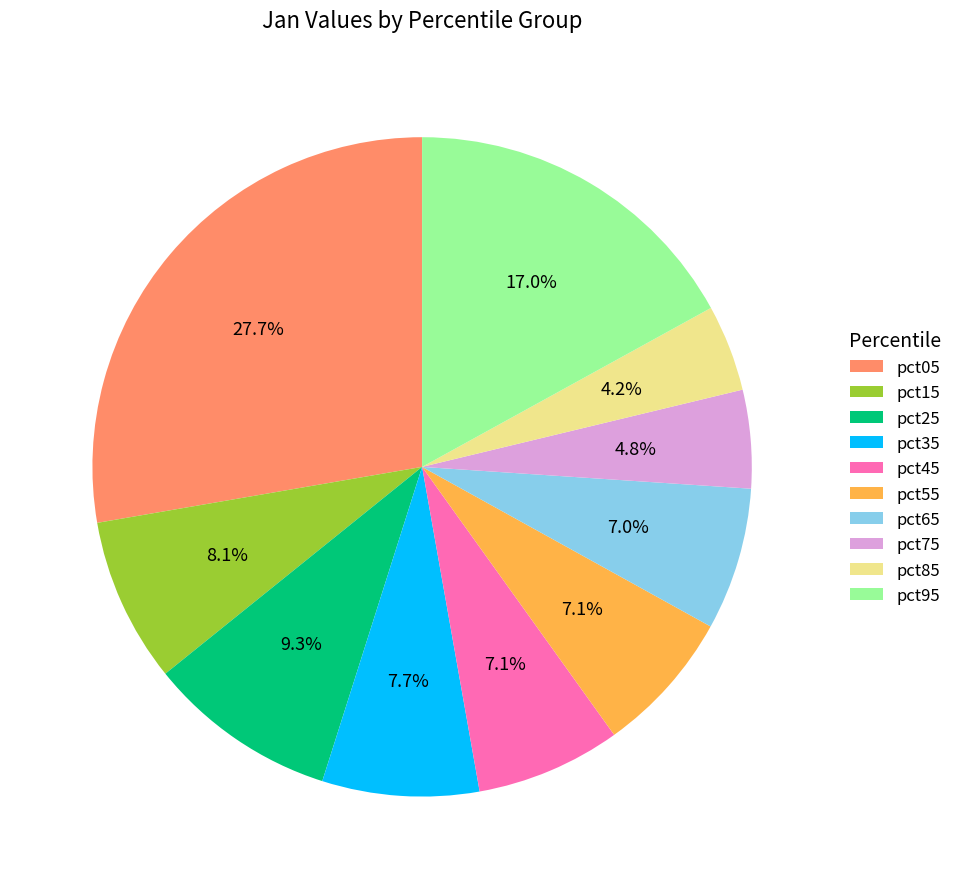

What is the smallest slice in the pie chart?

pct85